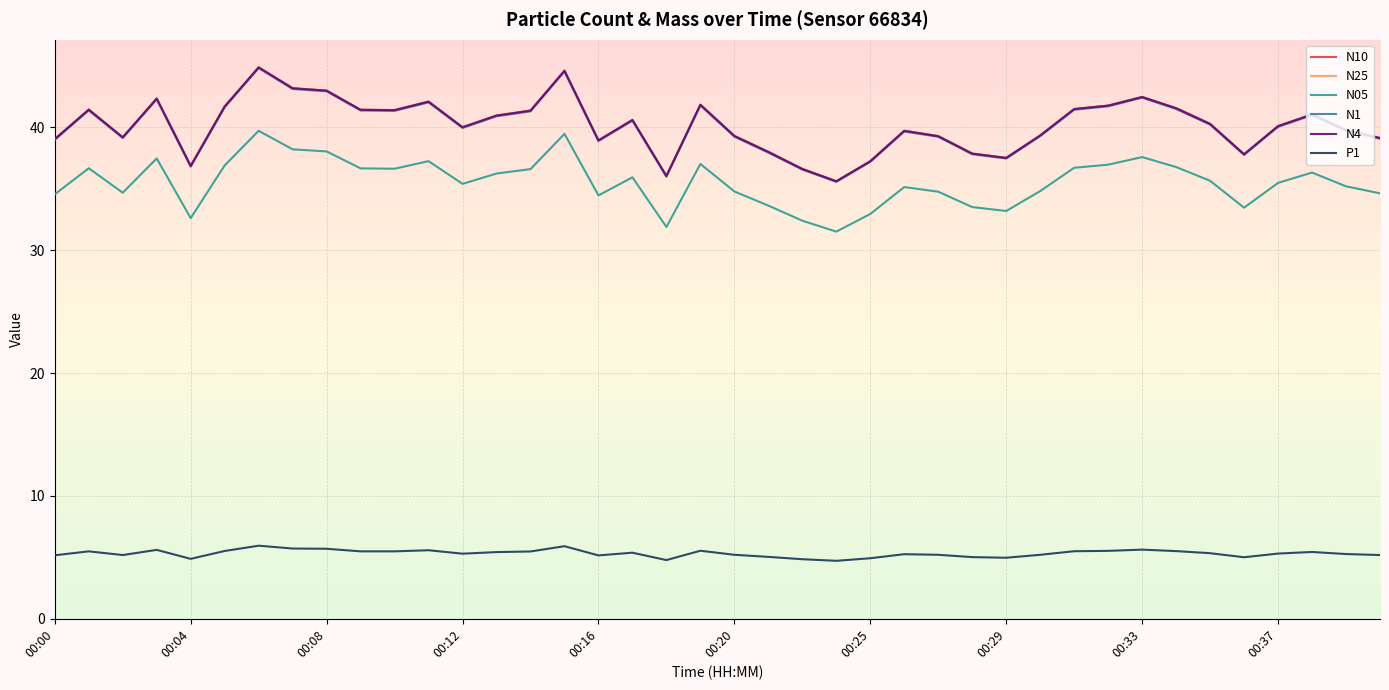

In N10, how many points are lower than both neighbors (excluding endpoints)?

9